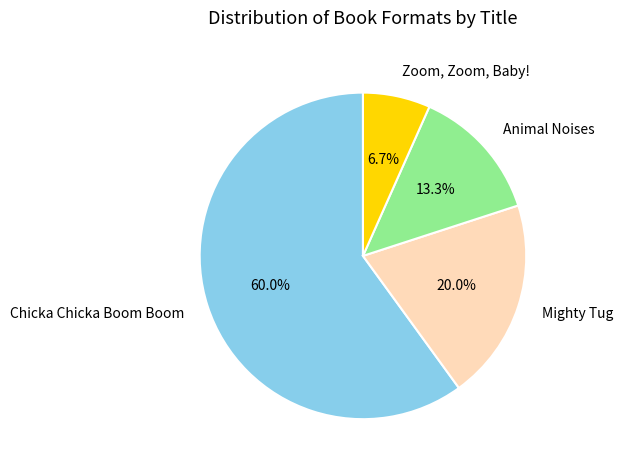

Which has a higher value, Chicka Chicka Boom Boom or Zoom, Zoom, Baby!?

Chicka Chicka Boom Boom